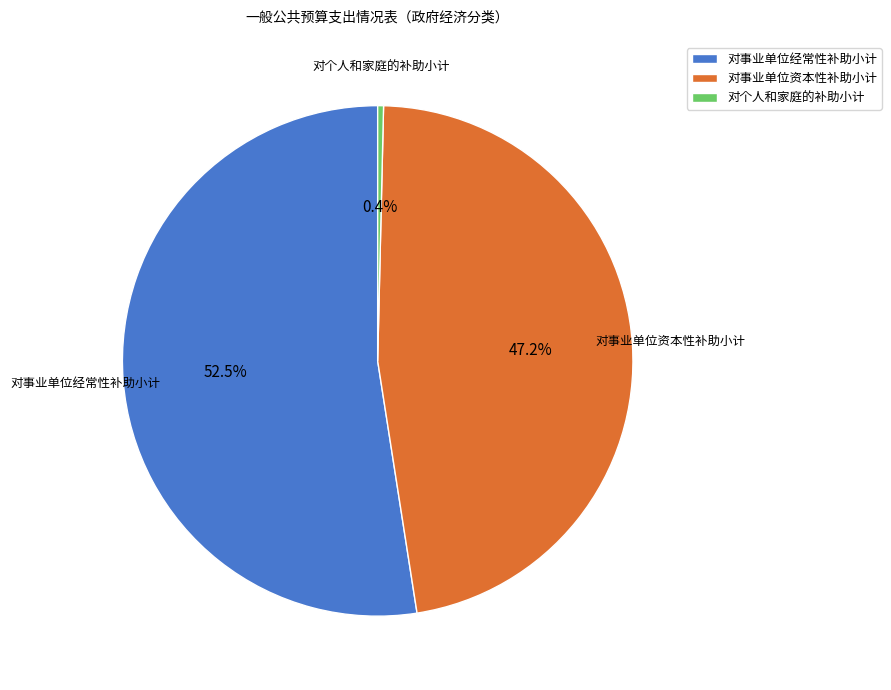

Count the number of slices in the pie.

3